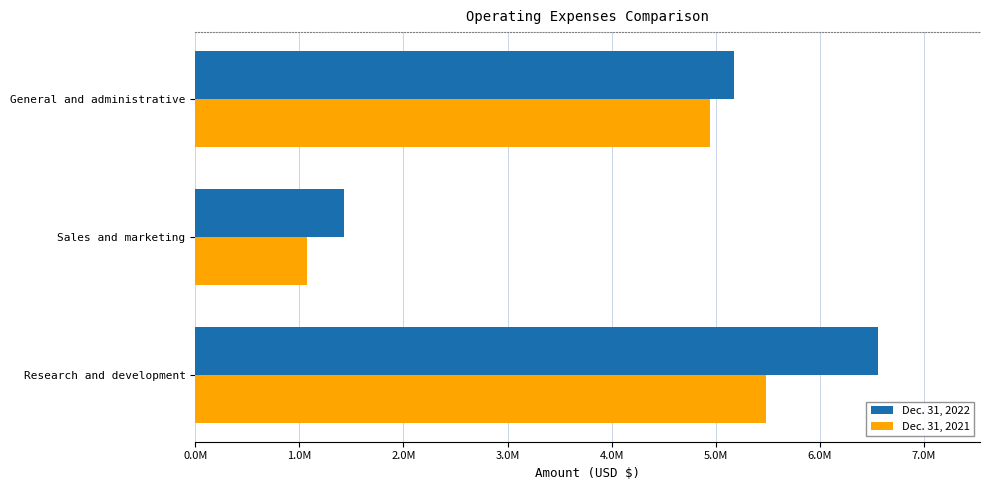

Which series has the largest range (max minus min)?

Dec. 31, 2022